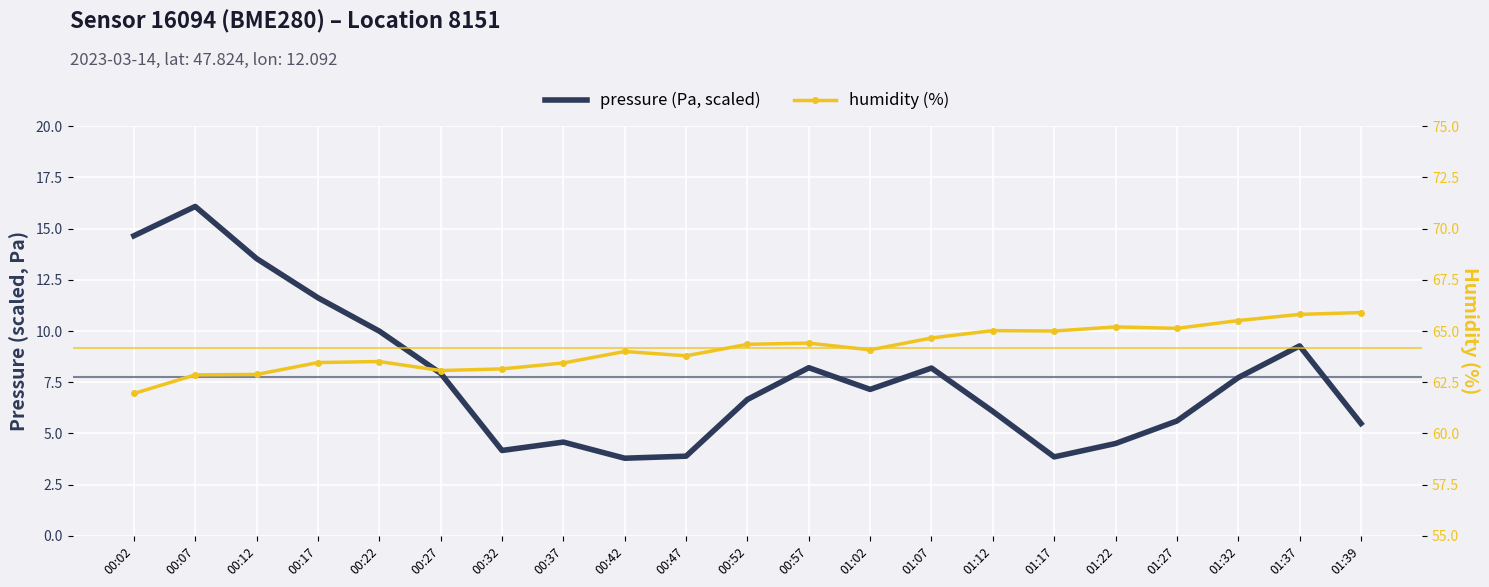

How many series are shown in this chart?

2